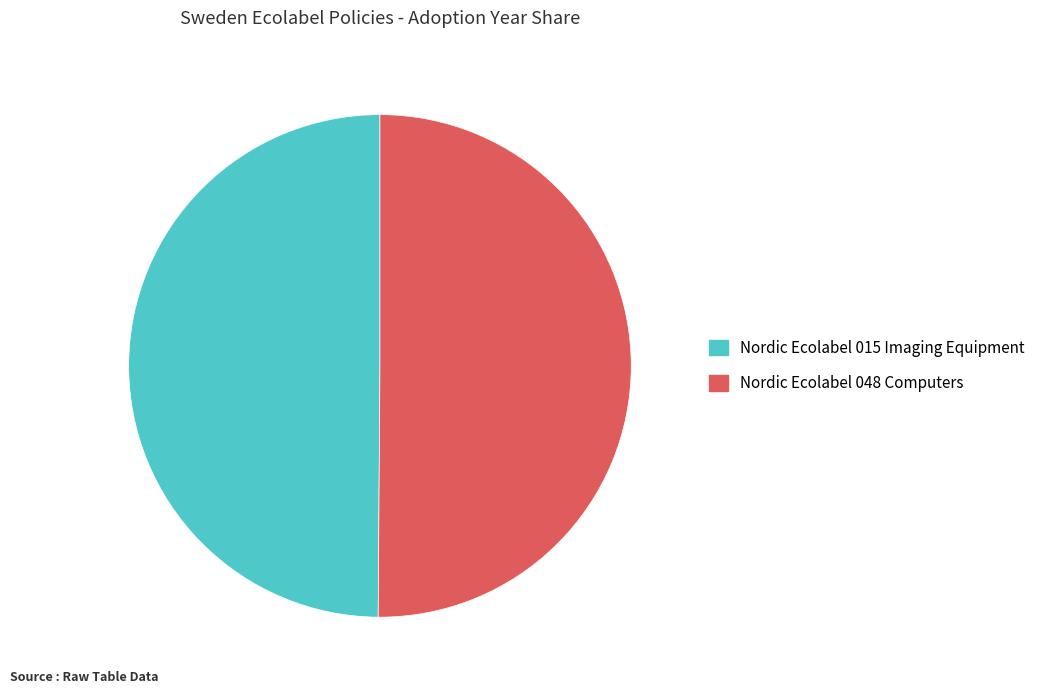

Do Nordic Ecolabel 048 Computers and Nordic Ecolabel 015 Imaging Equipment together represent more than half of the pie?

Yes